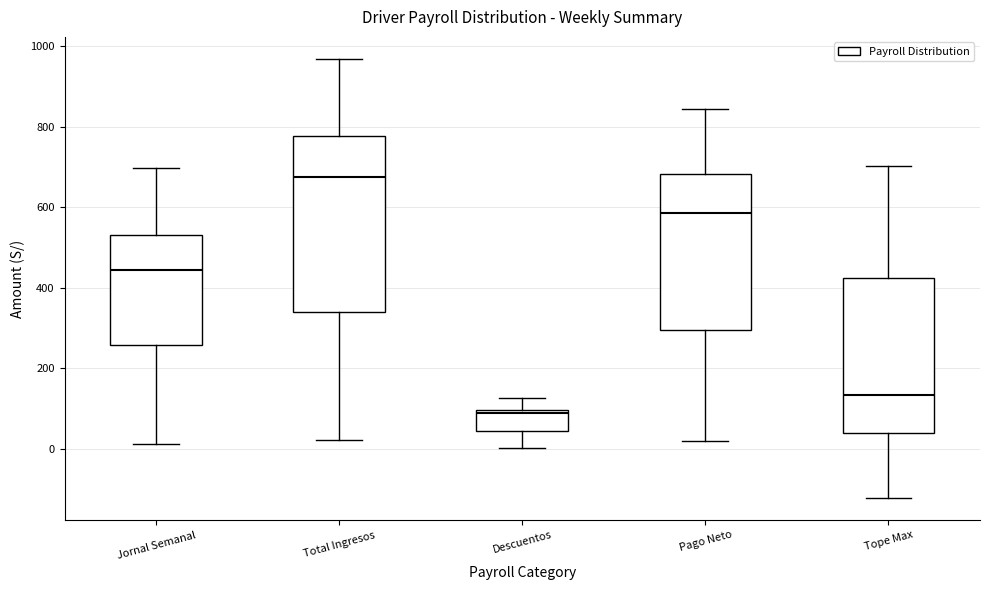

Which box's median line is the lowest?

Descuentos